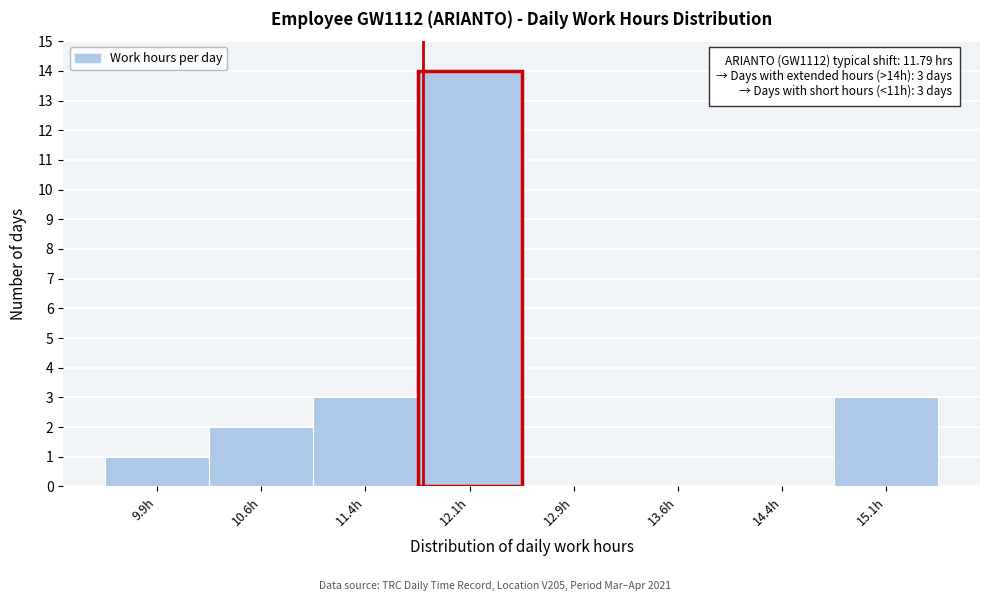

Which range on the x-axis has the tallest bar?

11.75 to 12.50